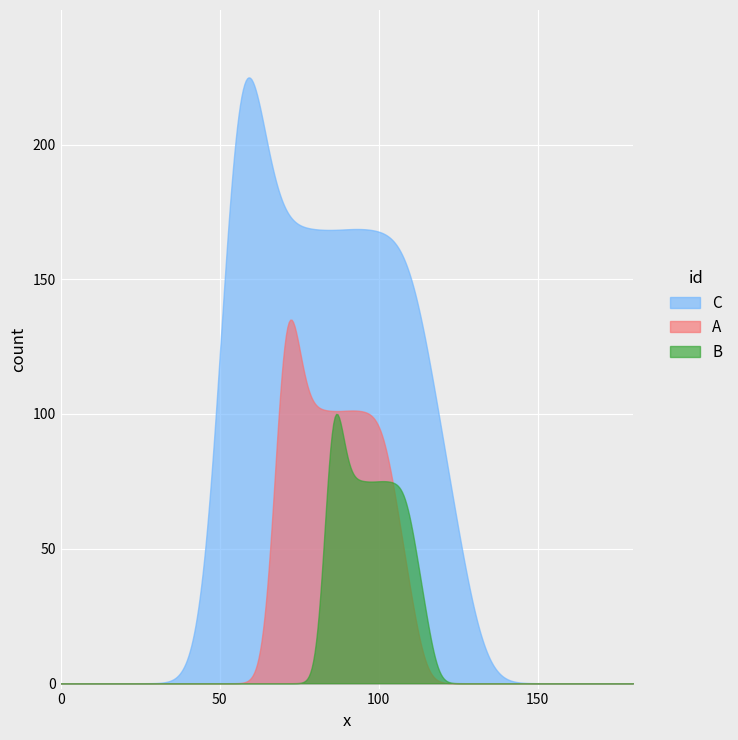

List the series in order of their peak value, lowest first.

B, A, C